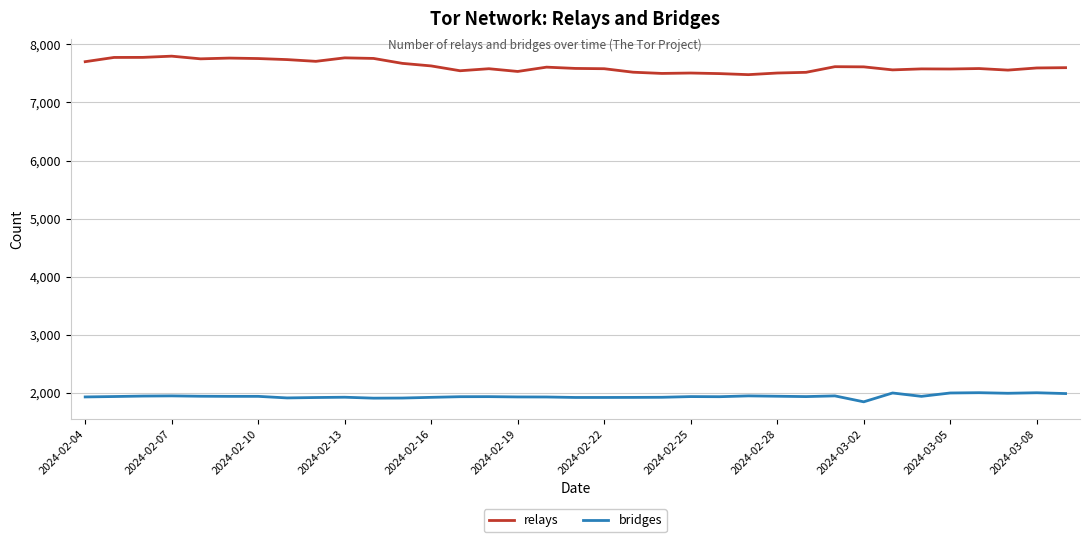

True or false: relays and bridges cross at least once.

False